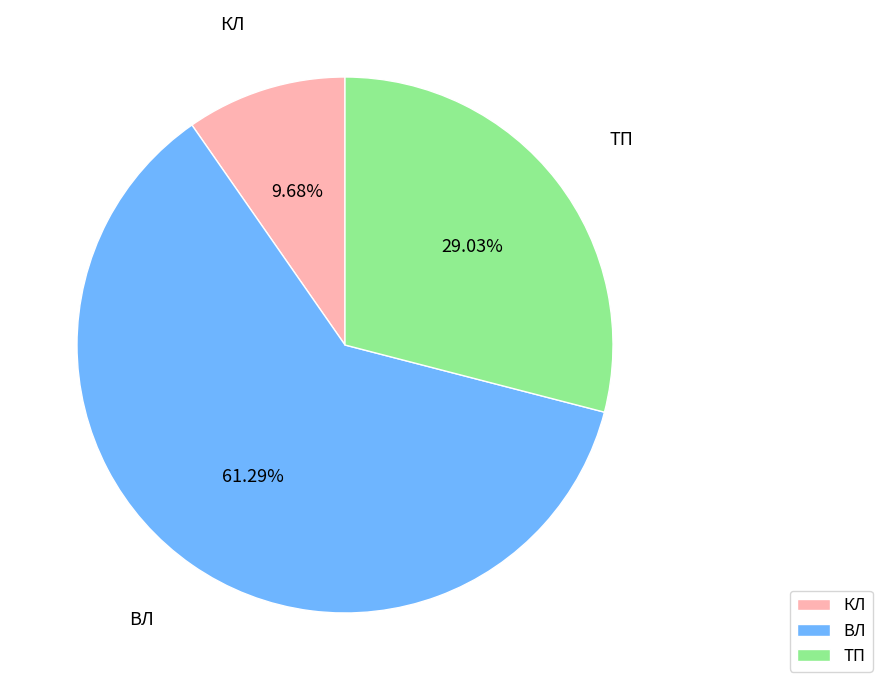

What percentage do ТП and ВЛ together represent?

90.3%